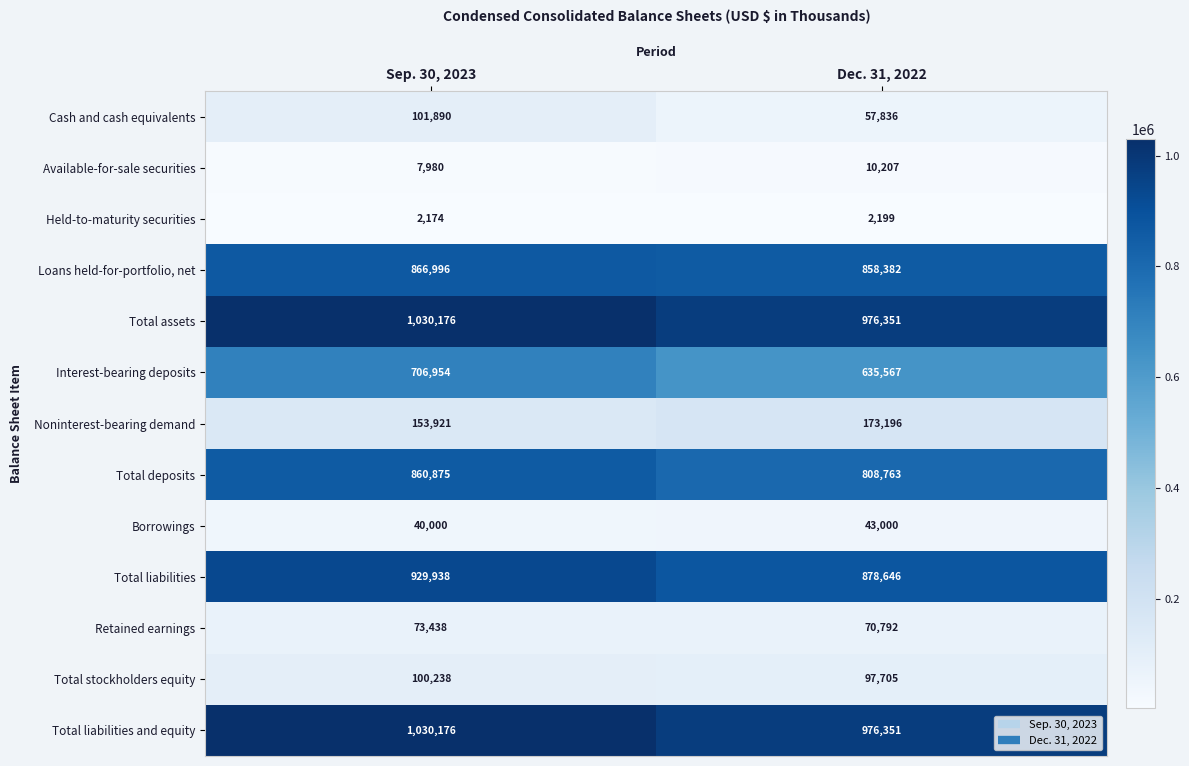

Which series changed the most between Sep. 30, 2023 and Dec. 31, 2022?

Interest-bearing deposits